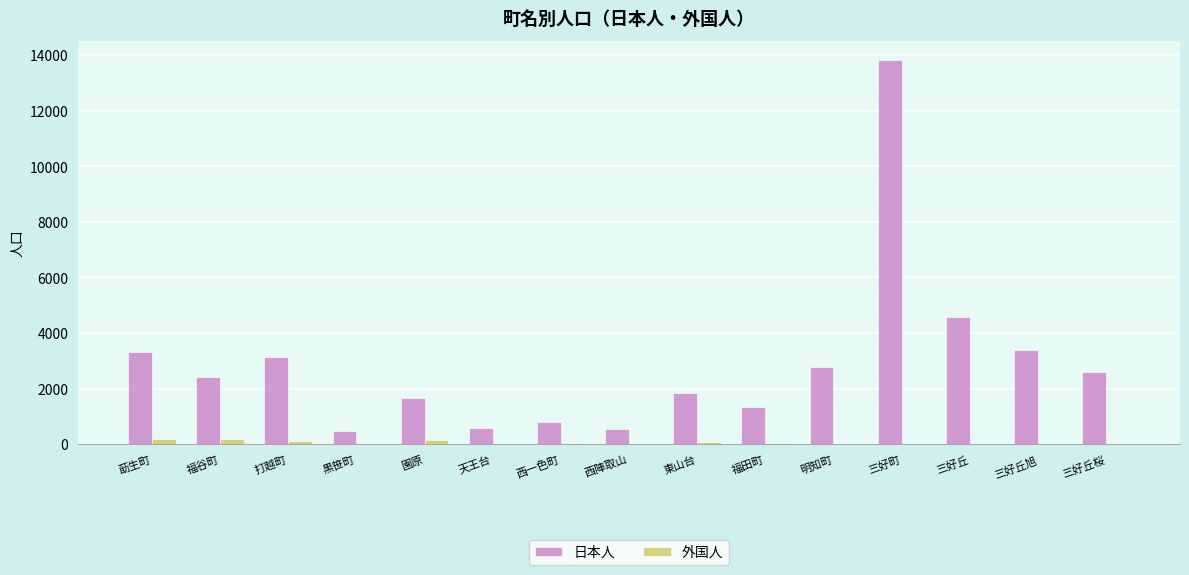

What is the total value across all series at 東山台?

1928